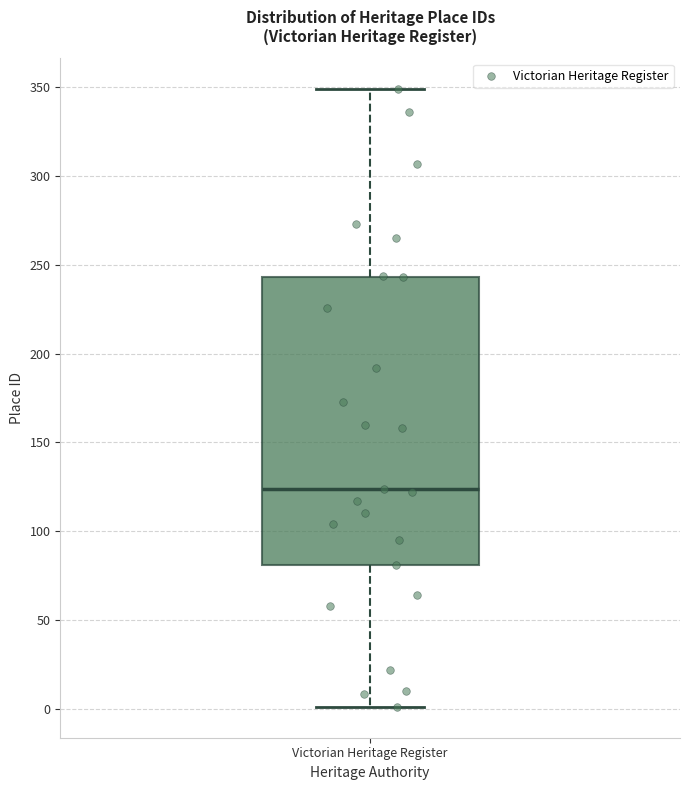

Where does the upper whisker of the box for Victorian Heritage Register end on the y-axis? The values are not printed on the chart, so give them approximately, as read against the axis.

350